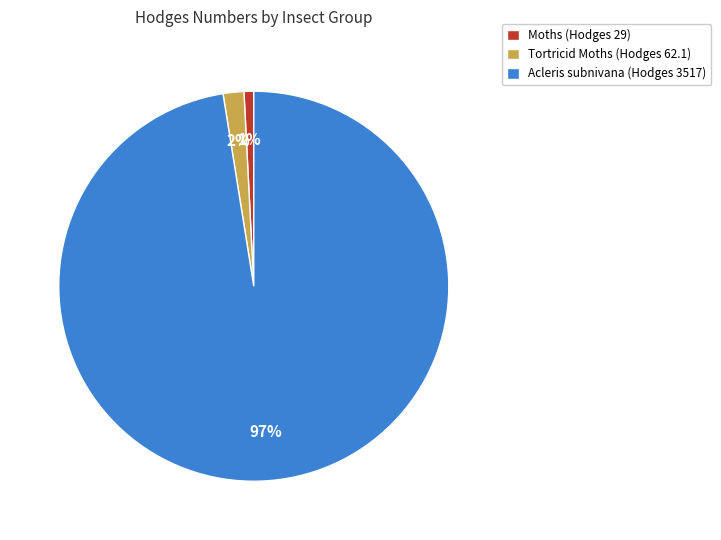

Is the sum of Acleris subnivana (Hodges 3517) and Moths (Hodges 29) greater than half?

Yes